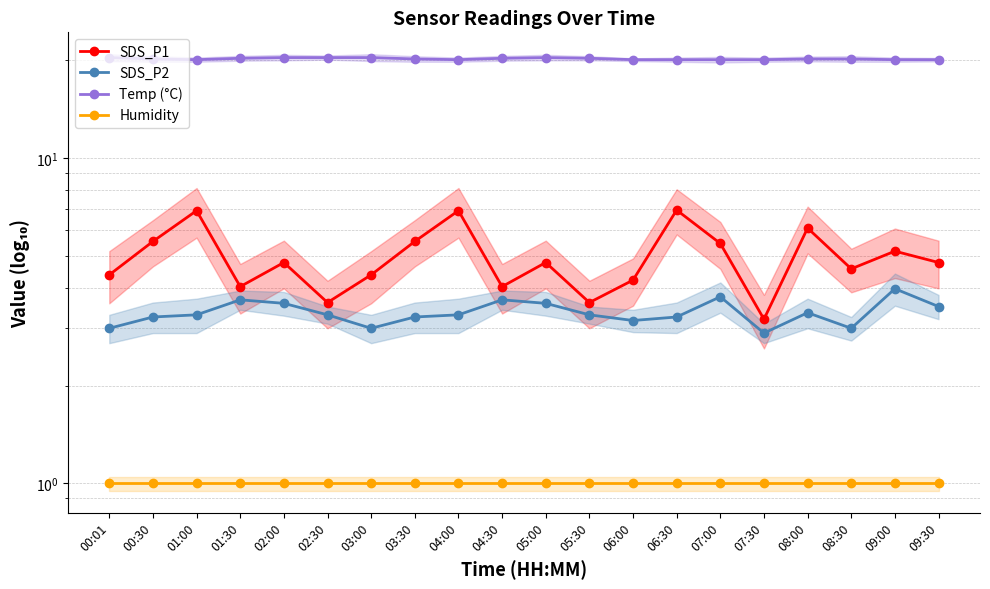

Where is Humidity nearest to the value 1?

00:01